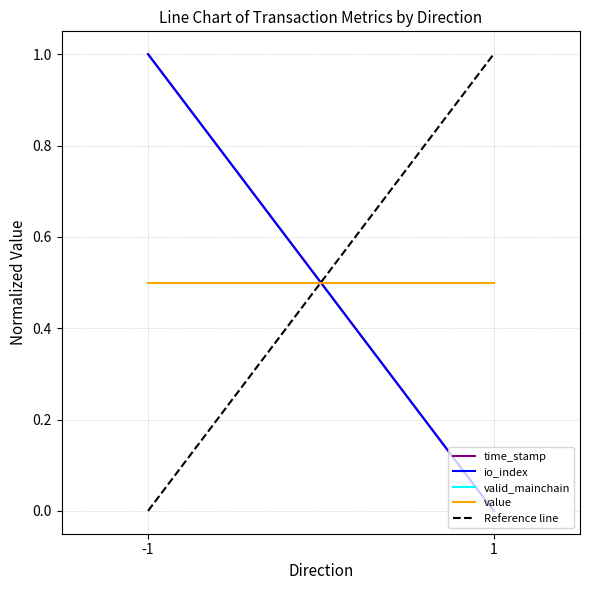

What is the sum of the io_index values at -1 and 1?

1.0